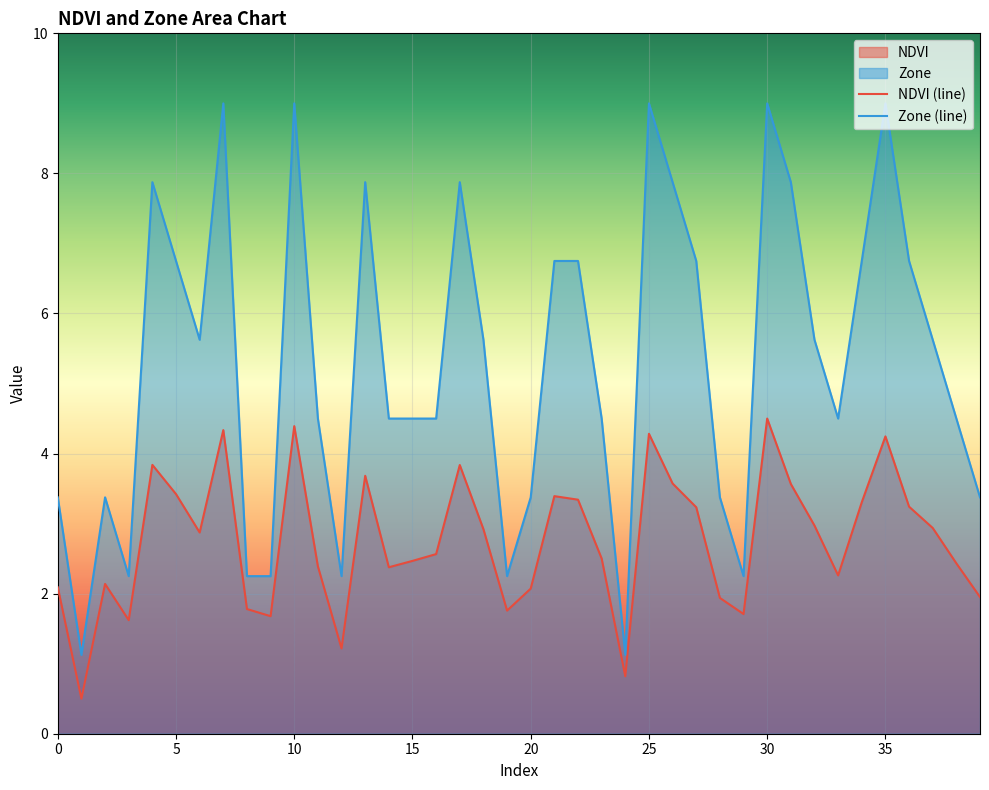

At which category is the sum across all series the highest?

30